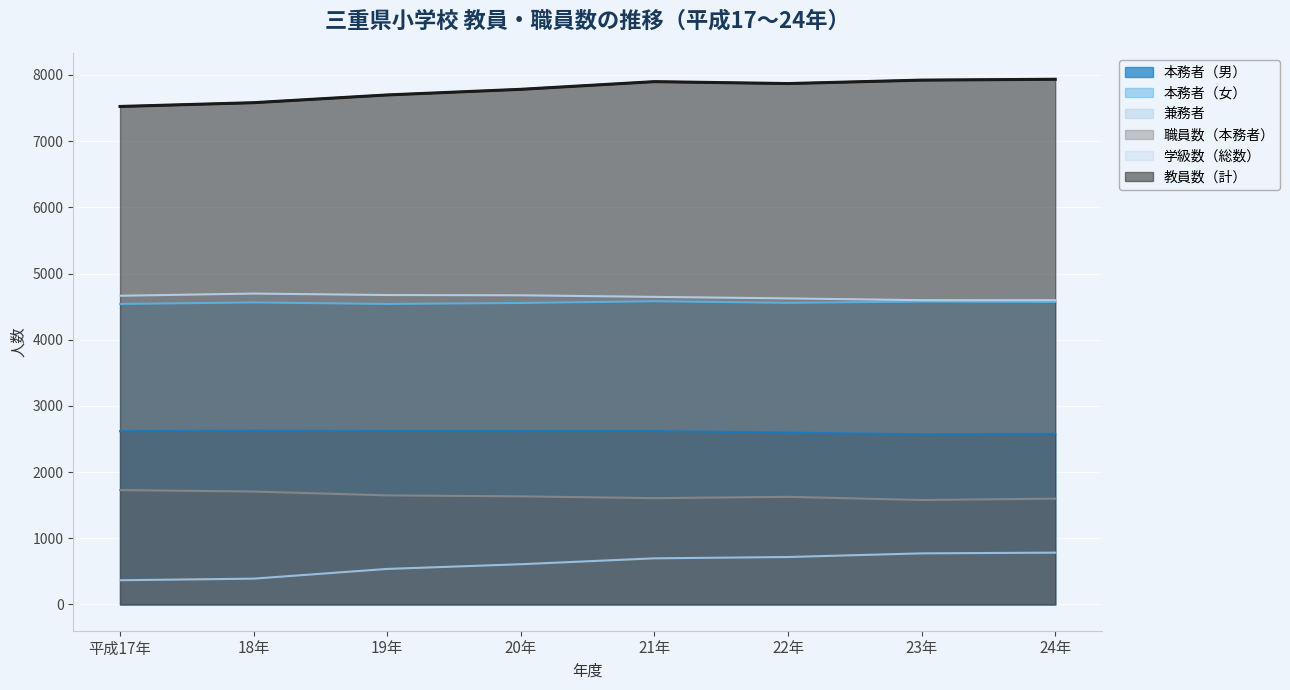

List the series in order of their peak value, lowest first.

兼務者, 職員数（本務者）, 本務者（男）, 本務者（女）, 学級数（総数）, 教員数（計）